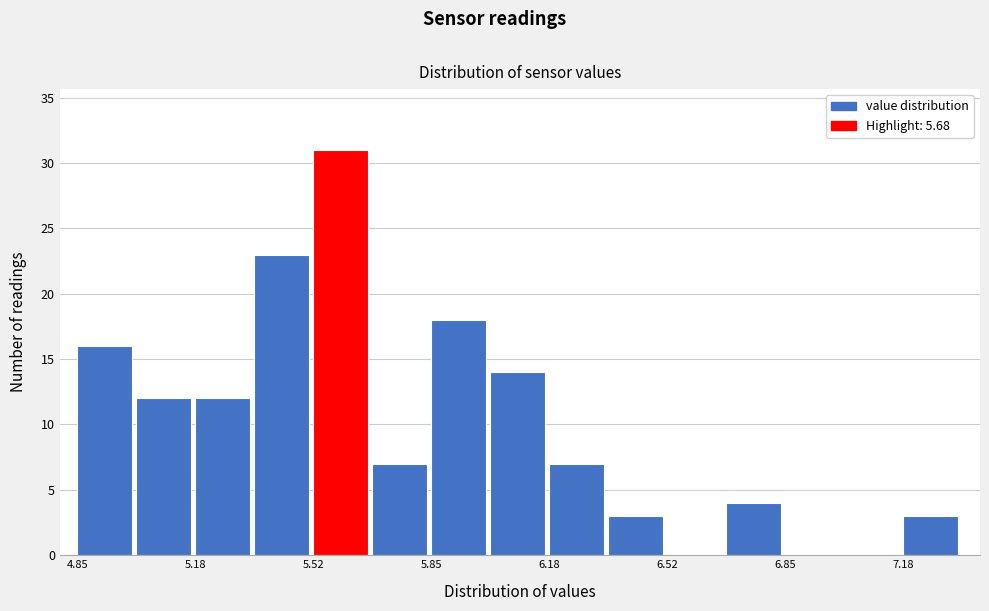

Read against the x-axis, roughly where is the centre of the tallest bar?

5.60